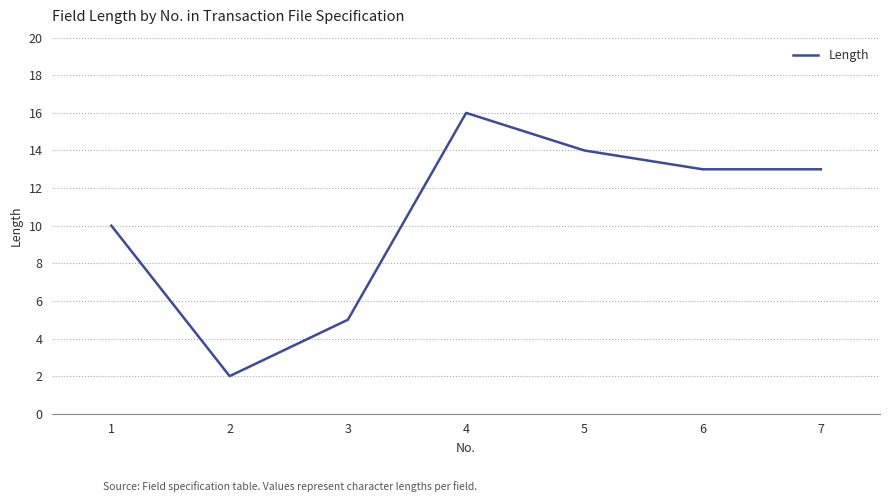

Reading left to right, transcribe all the data shown in this chart.

1=10	2=2	3=5	4=16	5=14	6=13	7=13